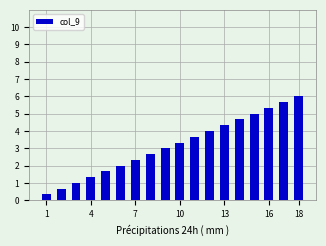

Reading left to right, list all the values displayed in this chart.

0.3	0.7	1.0	1.3	1.7	2.0	2.3	2.7	3.0	3.3	3.7	4.0	4.3	4.7	5.0	5.3	5.7	6.0